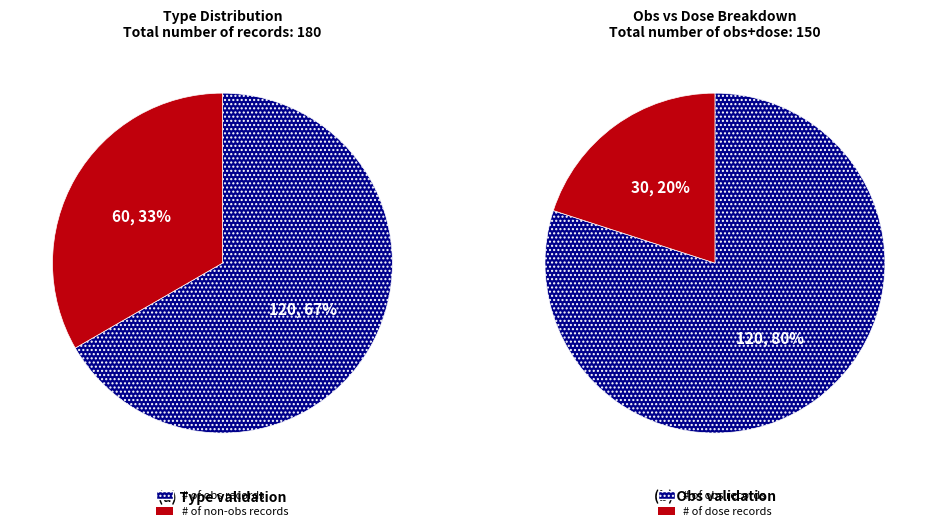

Is there a majority slice in this chart?

Yes